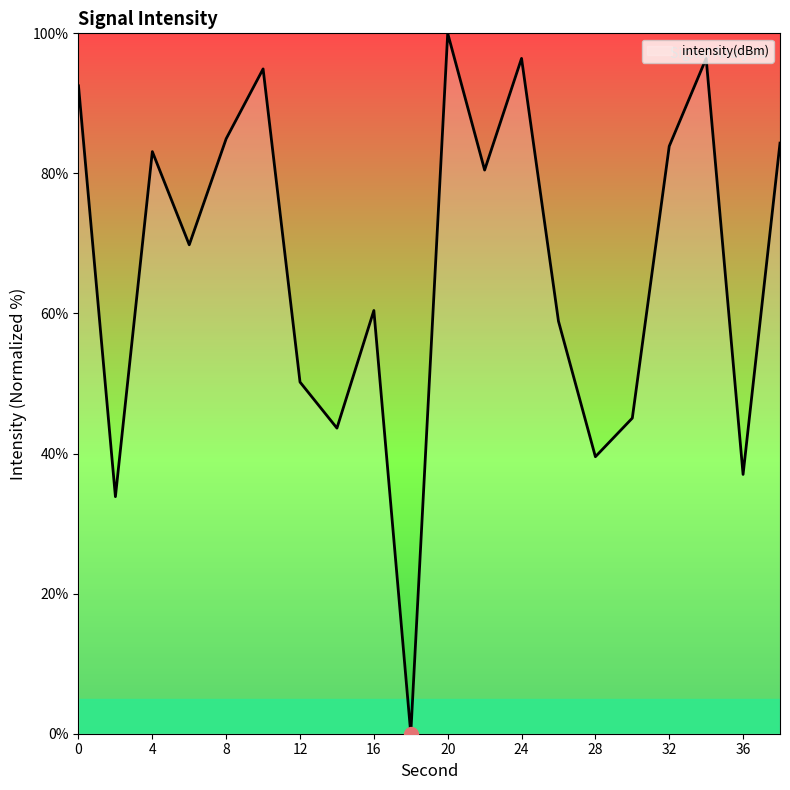

What is the greatest value displayed?

100.0